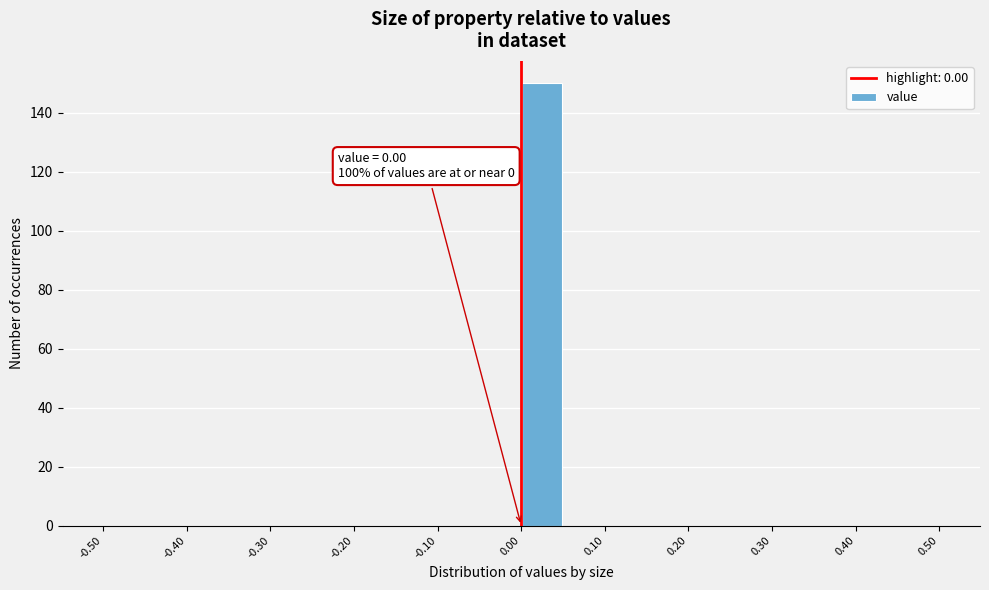

Which range on the x-axis has the tallest bar?

0.00 to 0.05